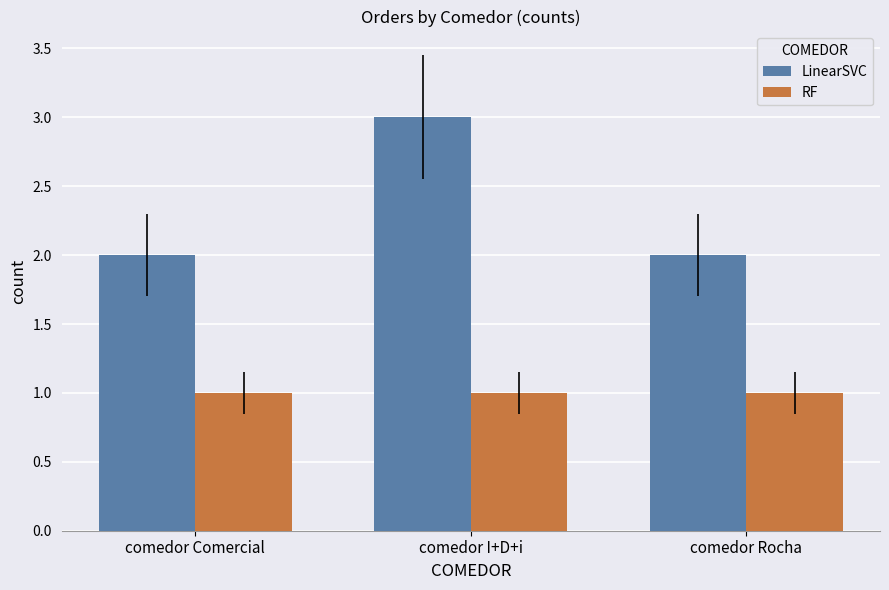

List the series in order of their peak value, lowest first.

RF, LinearSVC